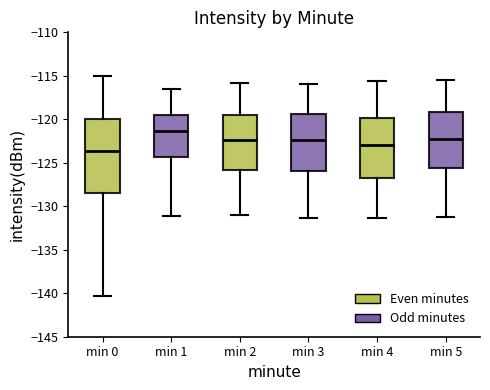

Which box is the tallest, from its lower edge to its upper edge?

min 0